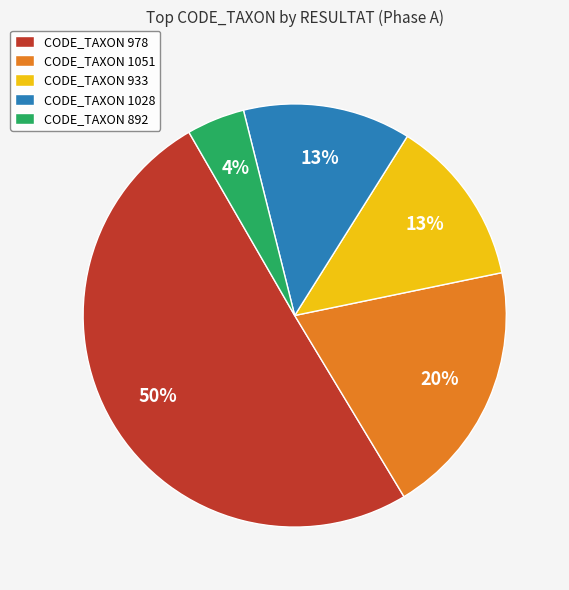

What is the smallest slice in the pie chart?

CODE_TAXON 892